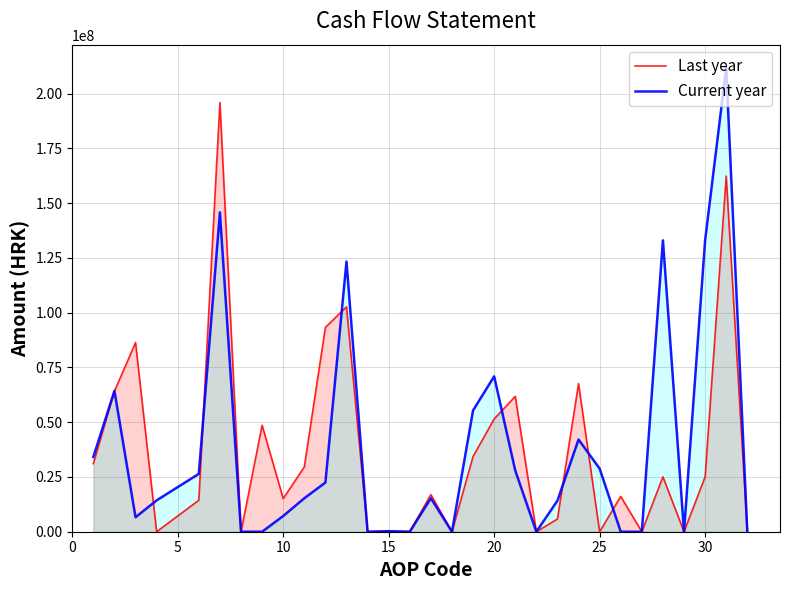

Does the chart have visible grid lines?

Yes